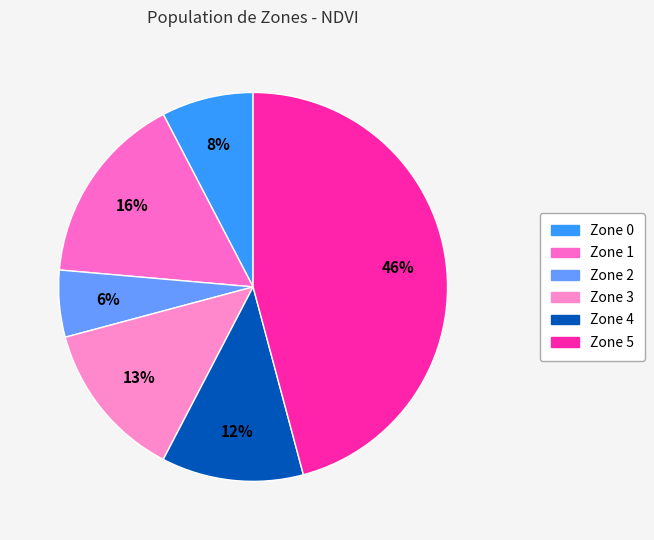

Which category has the smallest portion of the pie?

Zone 2